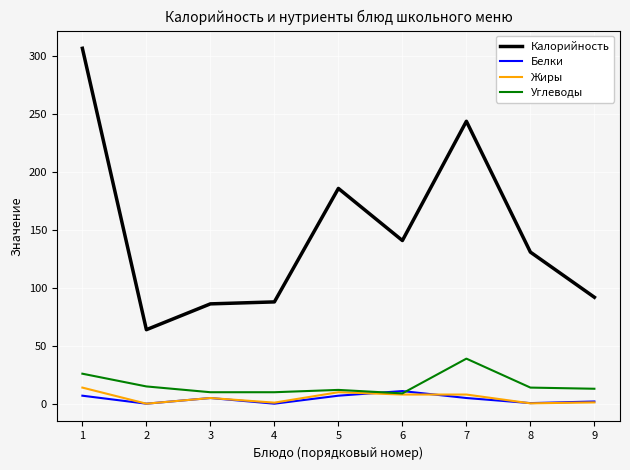

At how many categories does at least one series exceed 174?

3